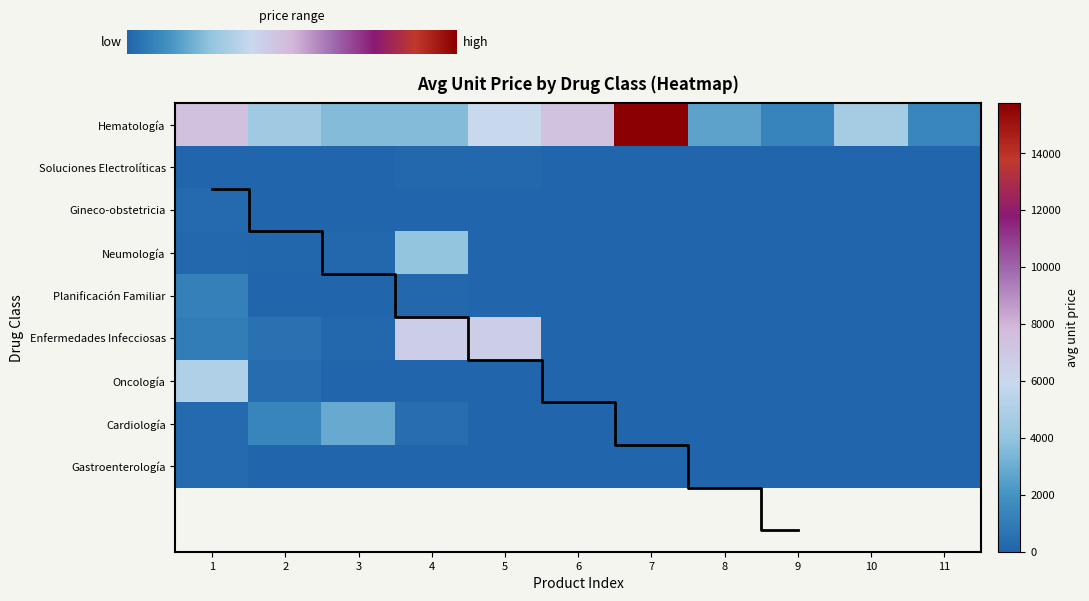

True or false: Enfermedades Infecciosas has a value of 4563.7 at 6.

False